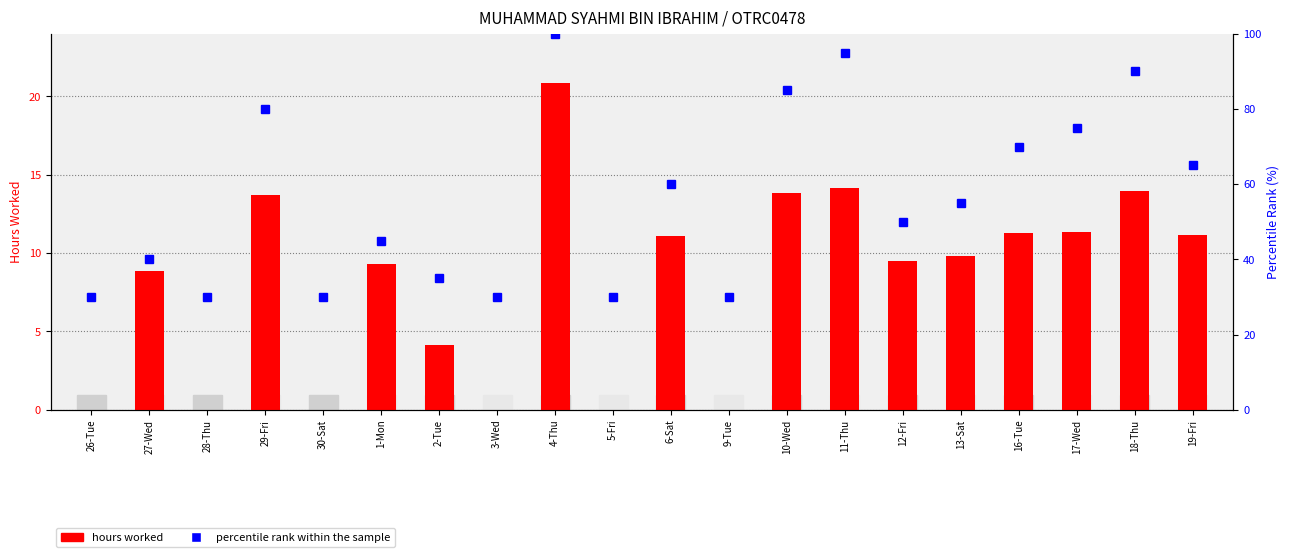

What is the difference between the maximum and minimum values in the percentile rank within the sample series?

70.0